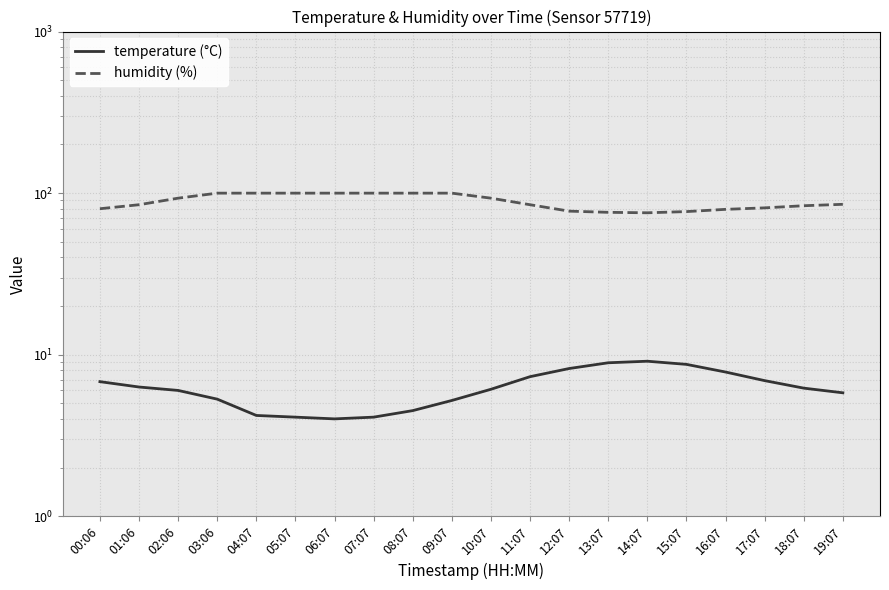

Read the temperature (°C) value at 11:07.

7.3